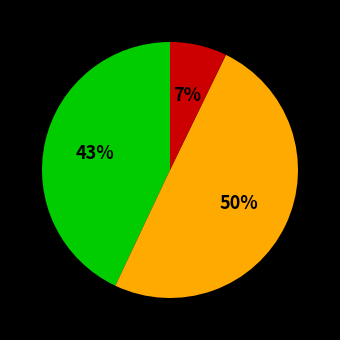

To the nearest percent, what is the difference between the largest and smallest slice percentages?

43%